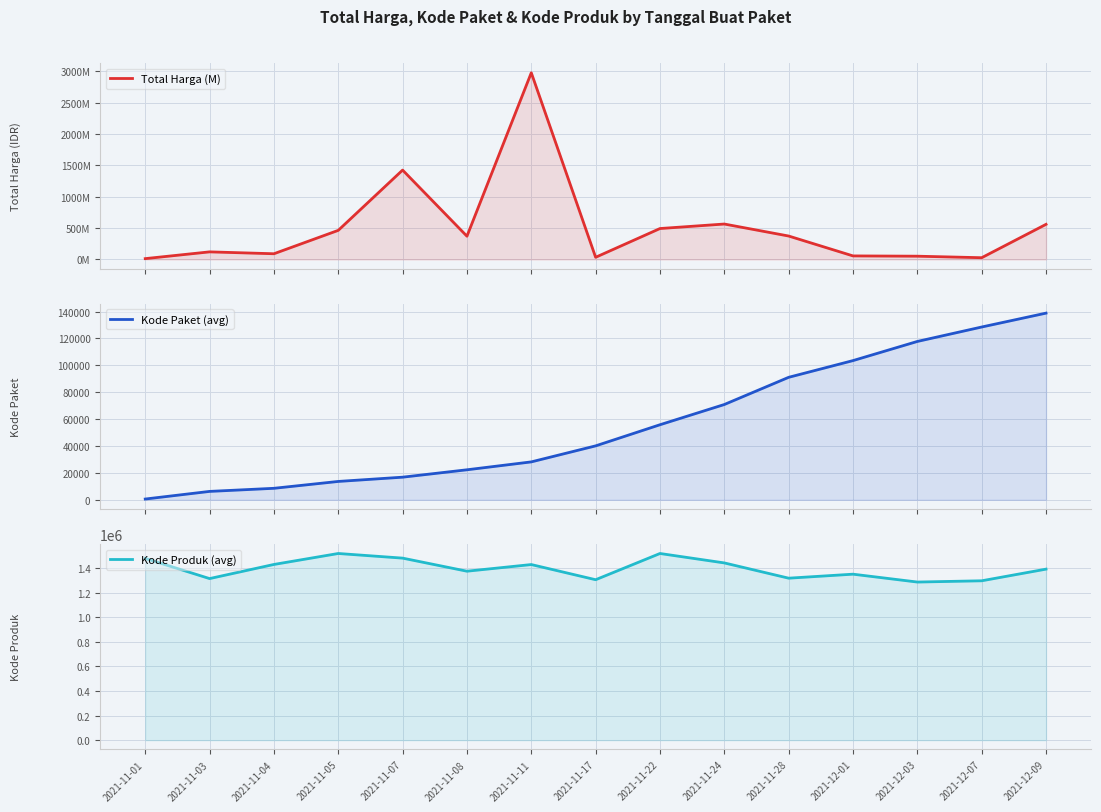

What is the label of the 6th point from the left?

2021-11-08